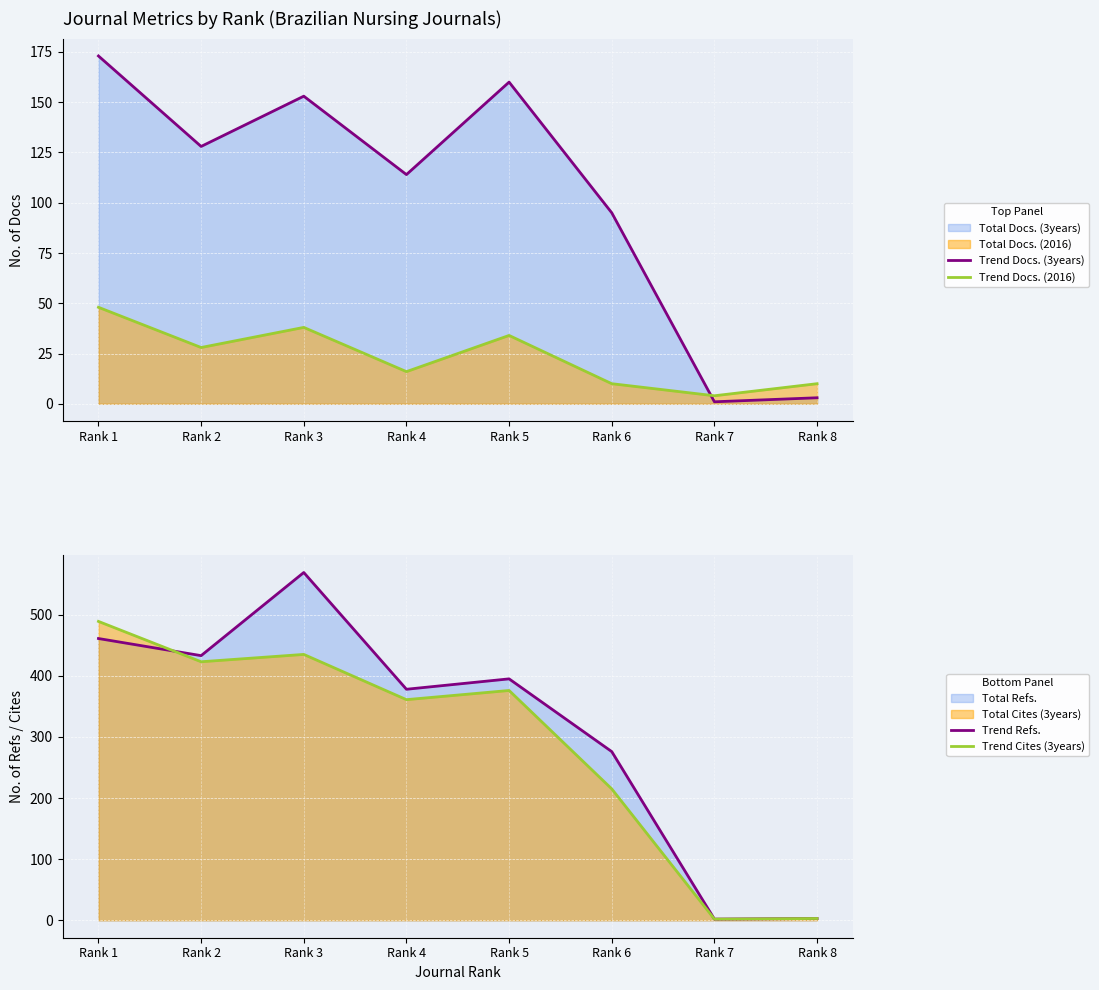

Which series ends up on top after the final intersection of Trend Docs. (2016) and Trend Cites (3years)?

Trend Docs. (2016)